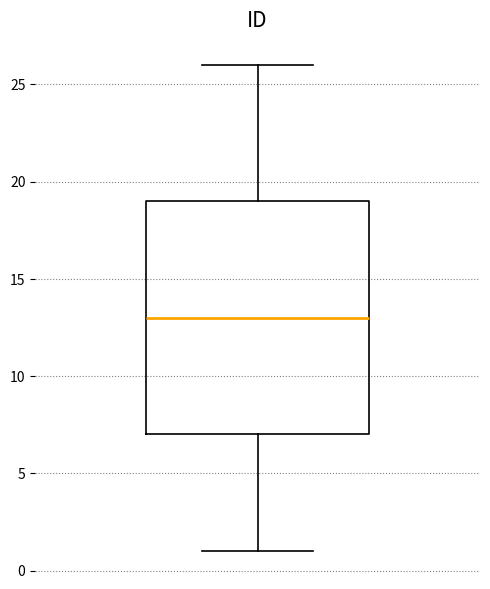

Where is the lower edge of the box on the y-axis? The values are not printed on the chart, so give them approximately, as read against the axis.

7